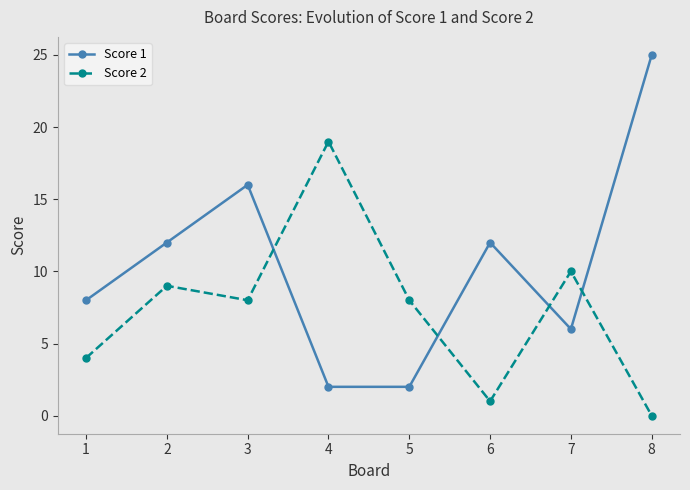

After their last crossing, which series has the higher values: Score 1 or Score 2?

Score 1